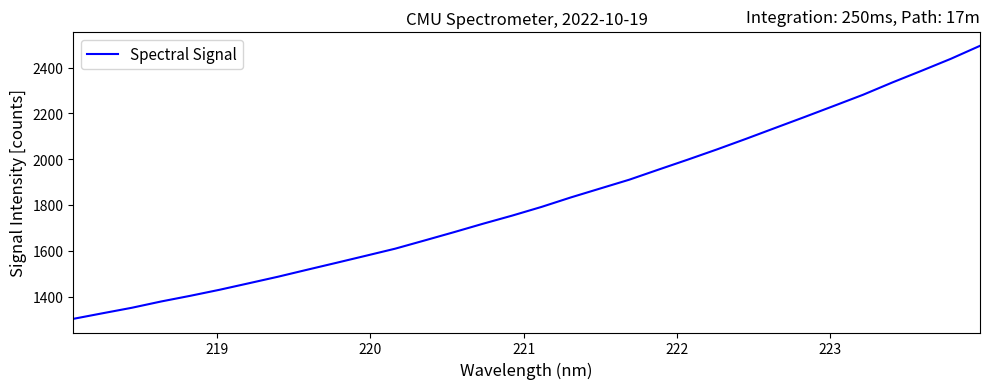

What is the smallest value displayed?

1302.5